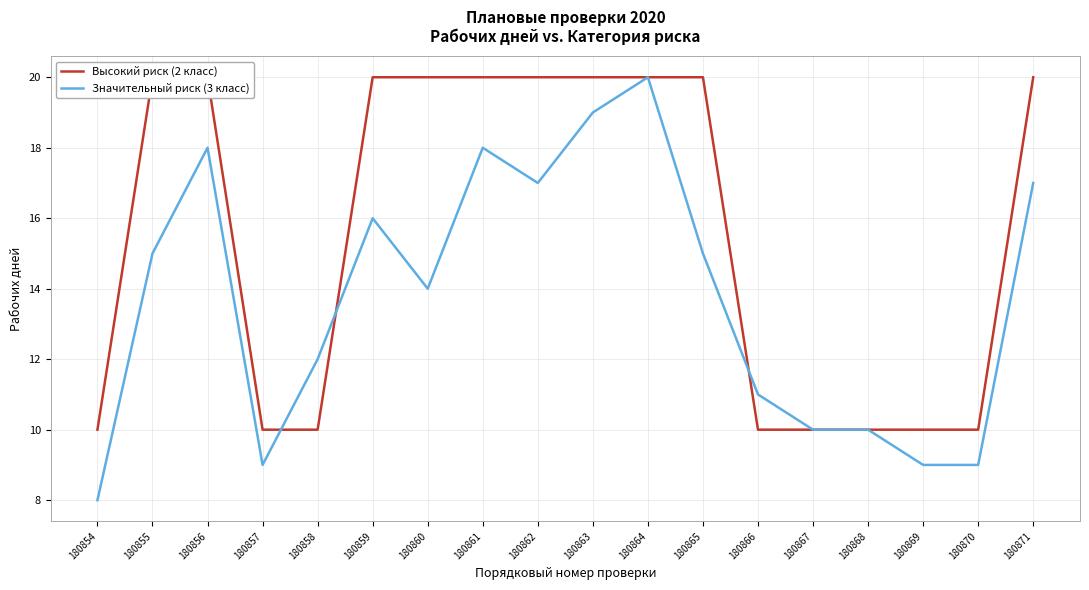

Which series has the largest total across all categories?

Высокий риск (2 класс)